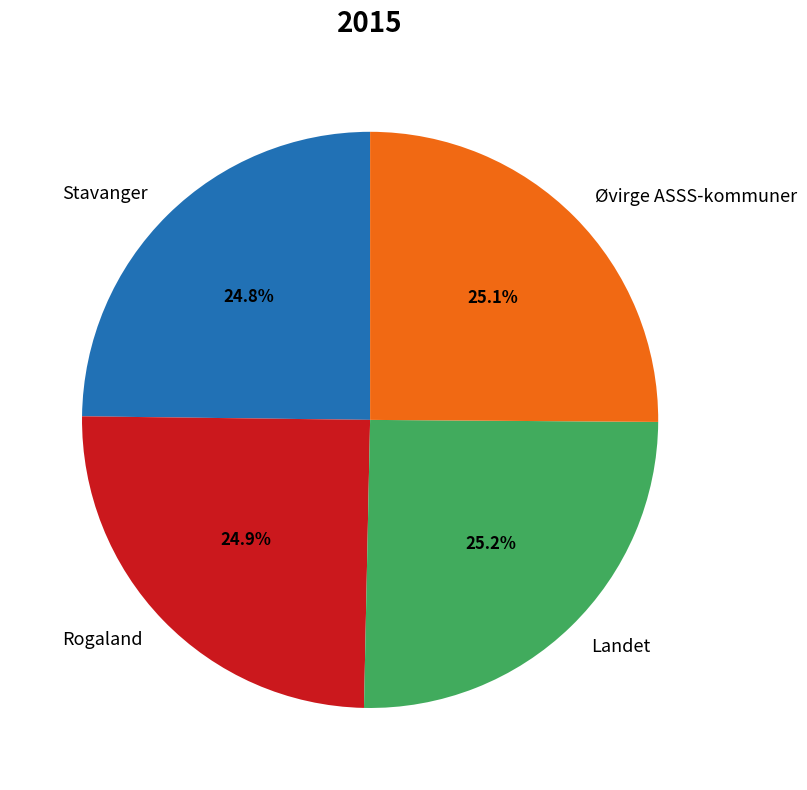

Do Landet and Rogaland together represent more than half of the pie?

Yes